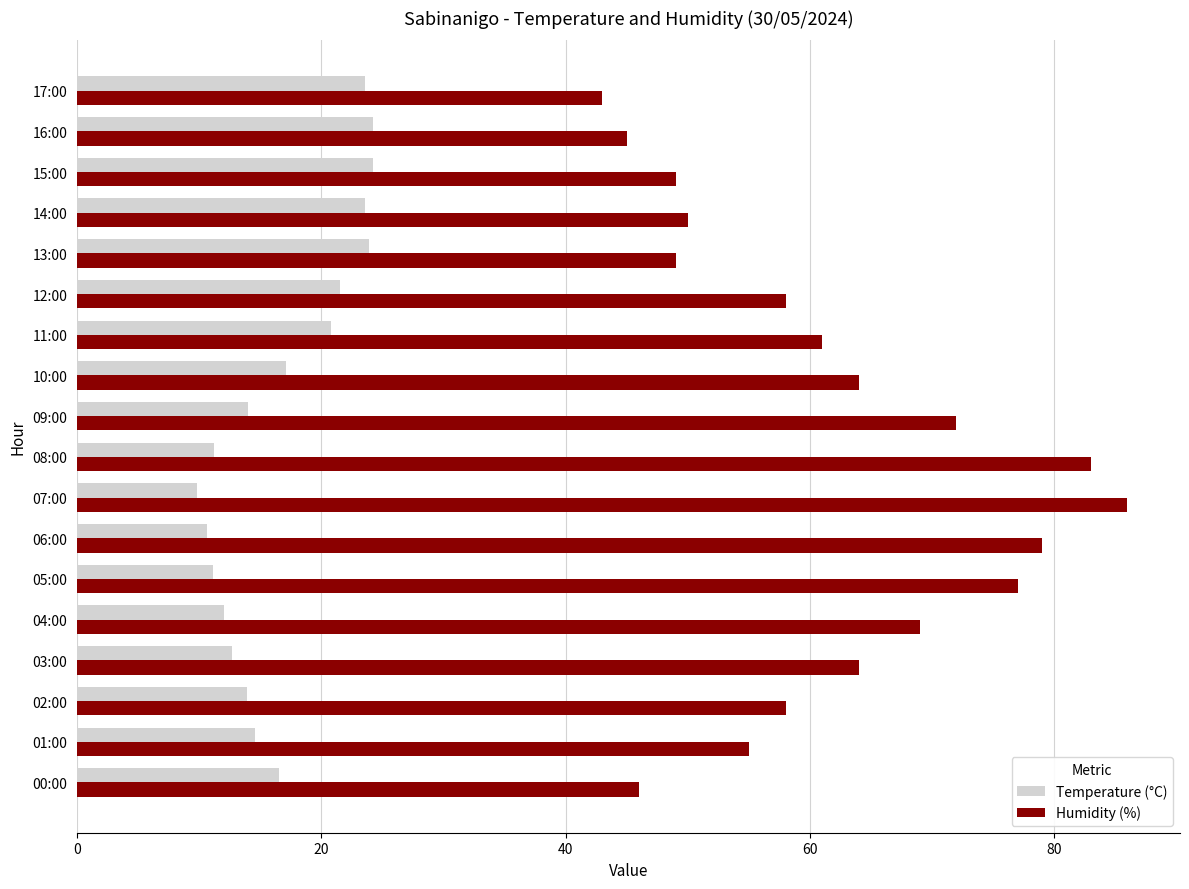

Rank the series by their average value, from lowest to highest.

Temperature (°C), Humidity (%)